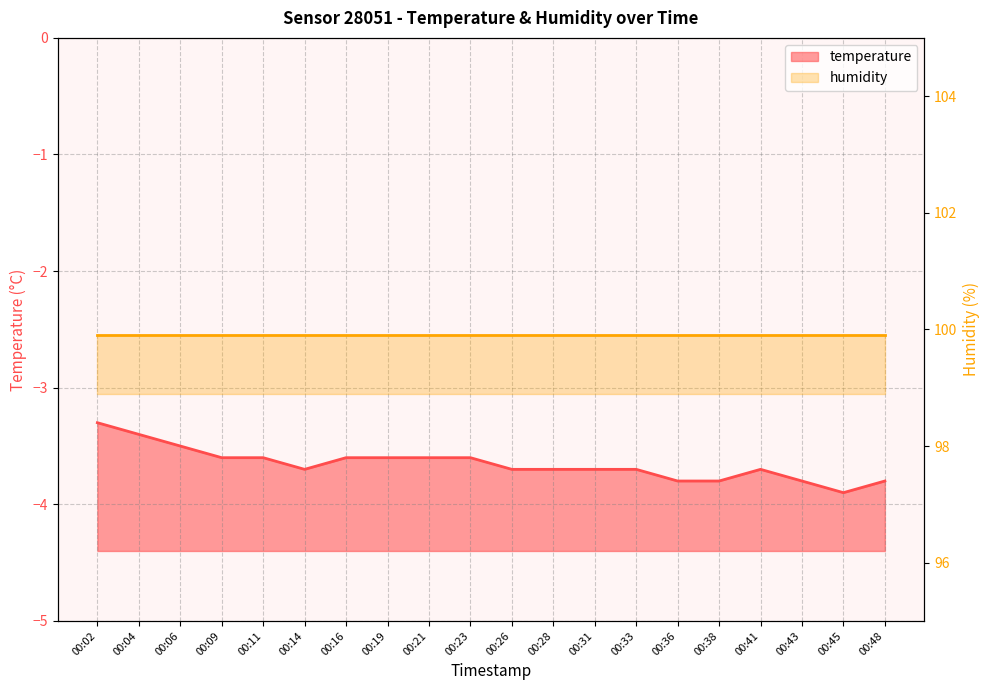

Reading left to right, extract all data points from this chart.

00:02=-3.3	00:04=-3.4	00:06=-3.5	00:09=-3.6	00:11=-3.6	00:14=-3.7	00:16=-3.6	00:19=-3.6	00:21=-3.6	00:23=-3.6	00:26=-3.7	00:28=-3.7	00:31=-3.7	00:33=-3.7	00:36=-3.8	00:38=-3.8	00:41=-3.7	00:43=-3.8	00:45=-3.9	00:48=-3.8